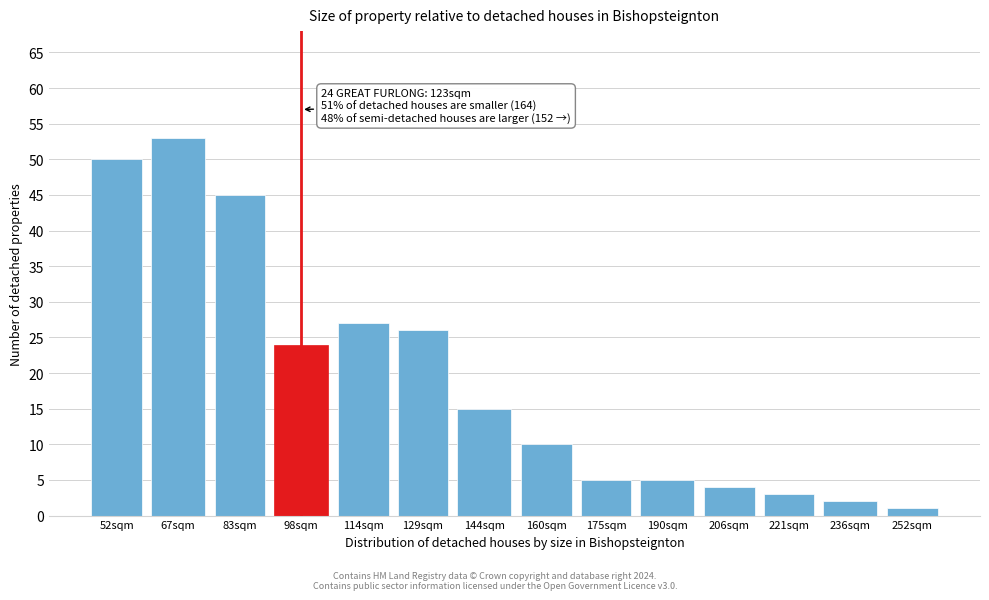

Reading left to right, what are all the values shown in this chart?

50	53	45	24	27	26	15	10	5	5	4	3	2	1